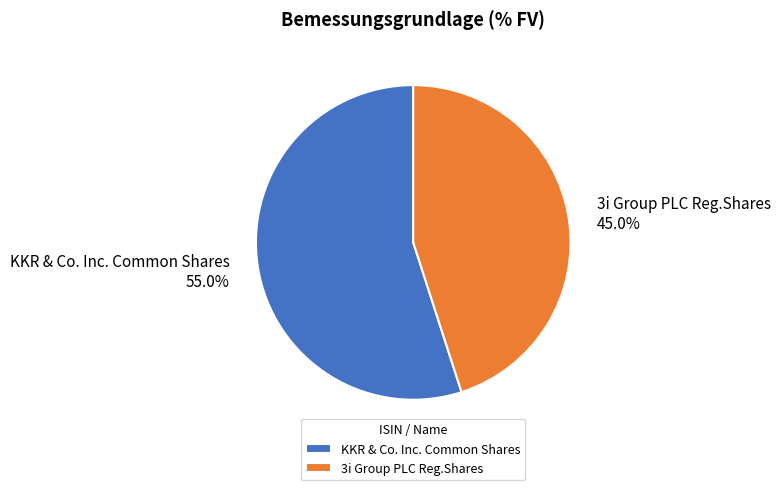

Is there any slice that represents more than half of the pie?

Yes